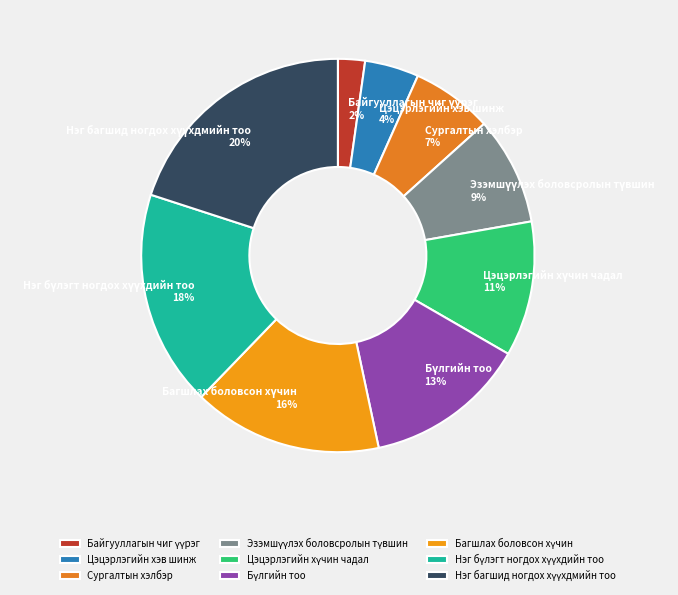

Is there any slice that represents more than half of the pie?

No